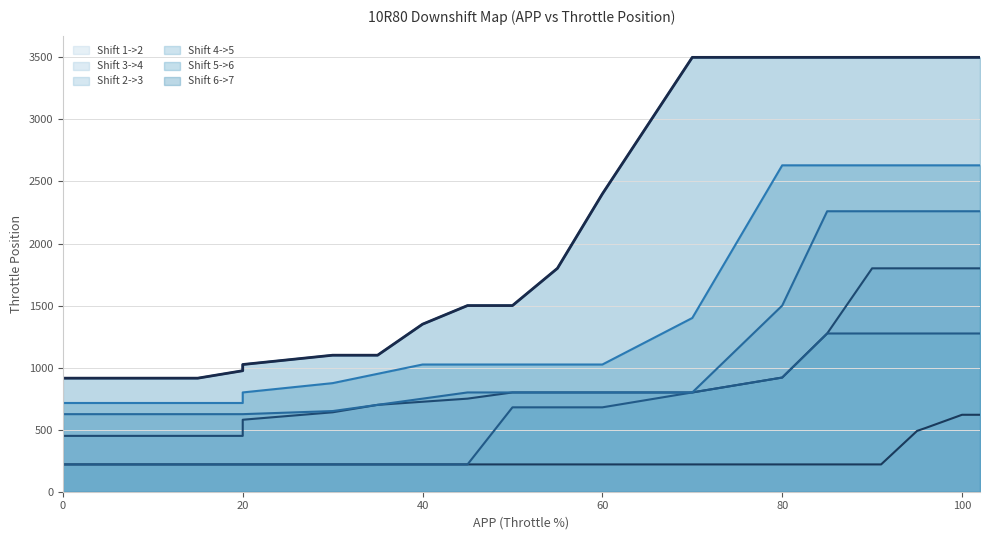

Which series has the largest total across all categories?

Shift 6->7